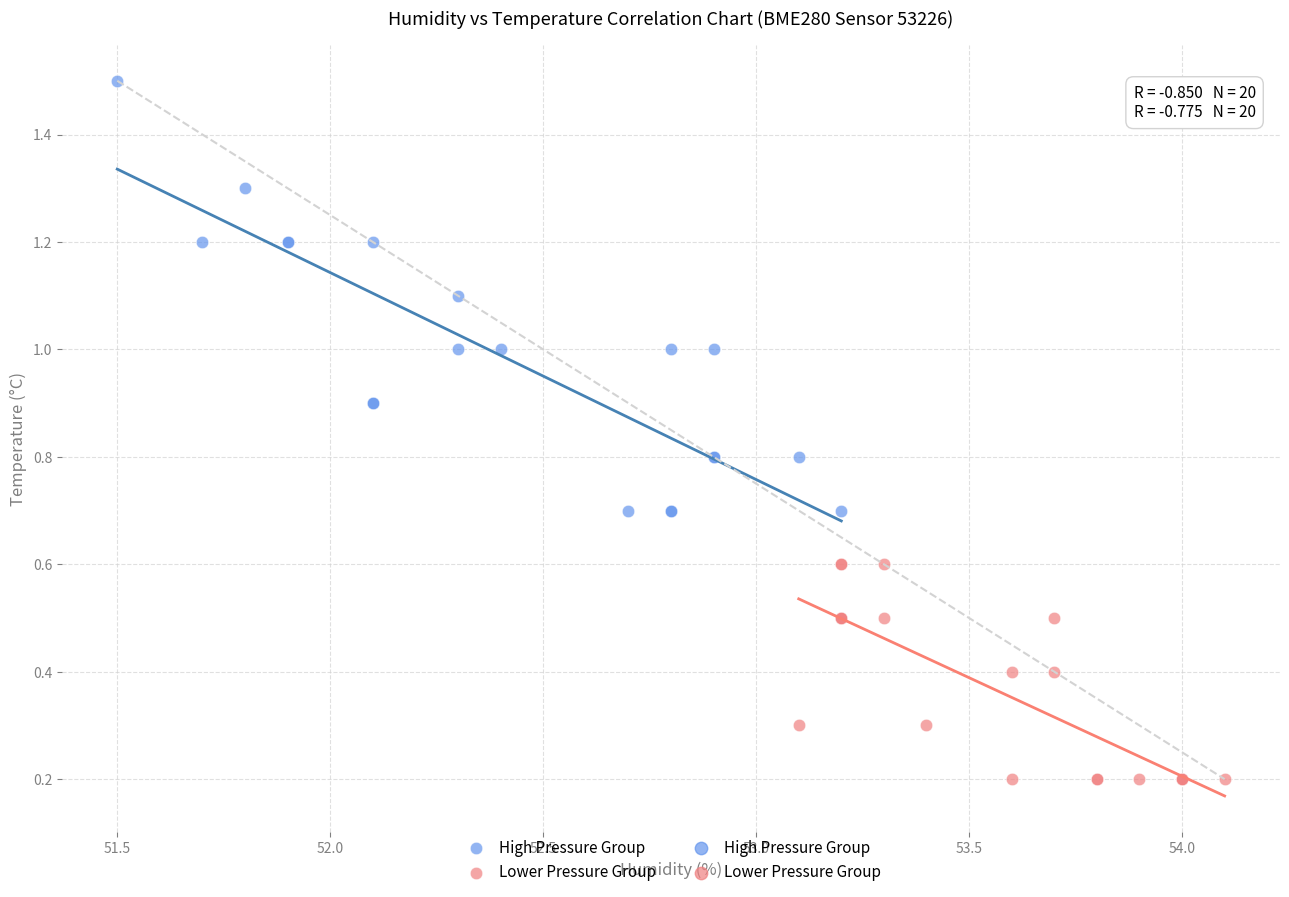

Which series reaches the maximum Y coordinate?

High Pressure Group